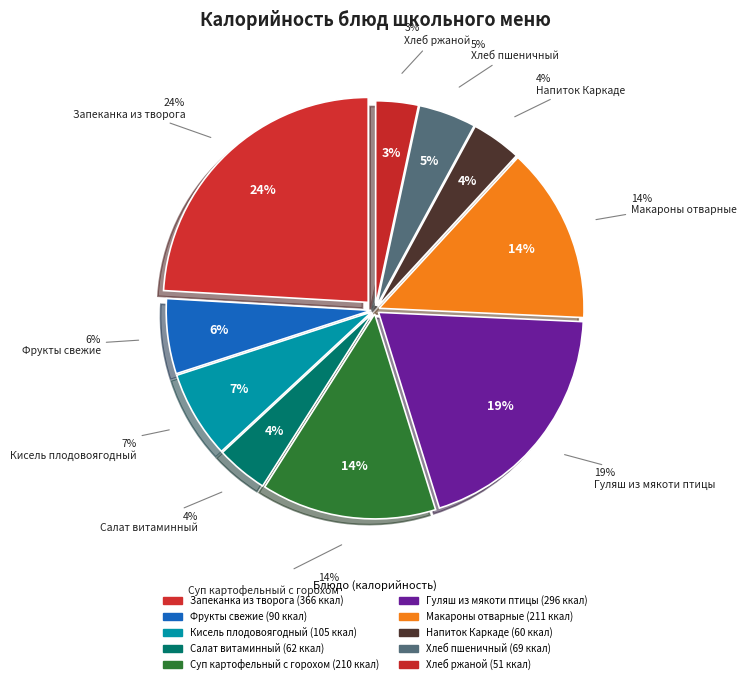

Is the sum of Суп картофельный с горохом and Напиток Каркаде greater than half?

No